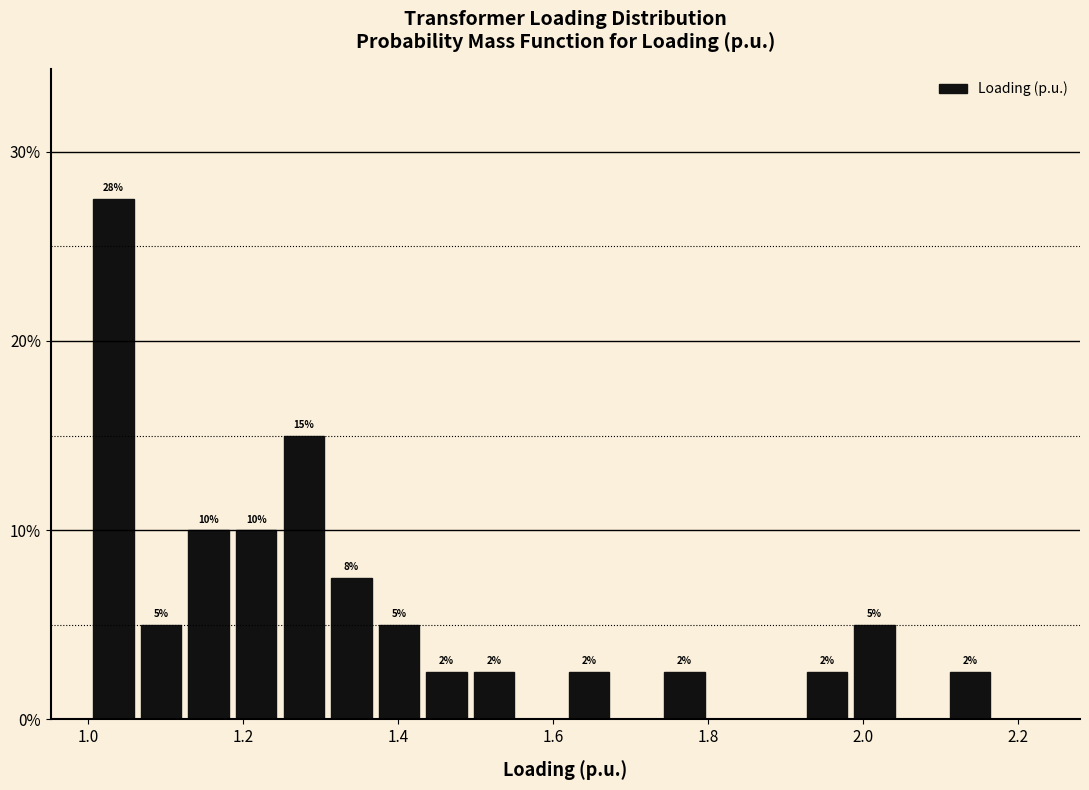

Around what value on the x-axis is the tallest bar? Give the approximate position of its centre, as read against the axis.

1.04